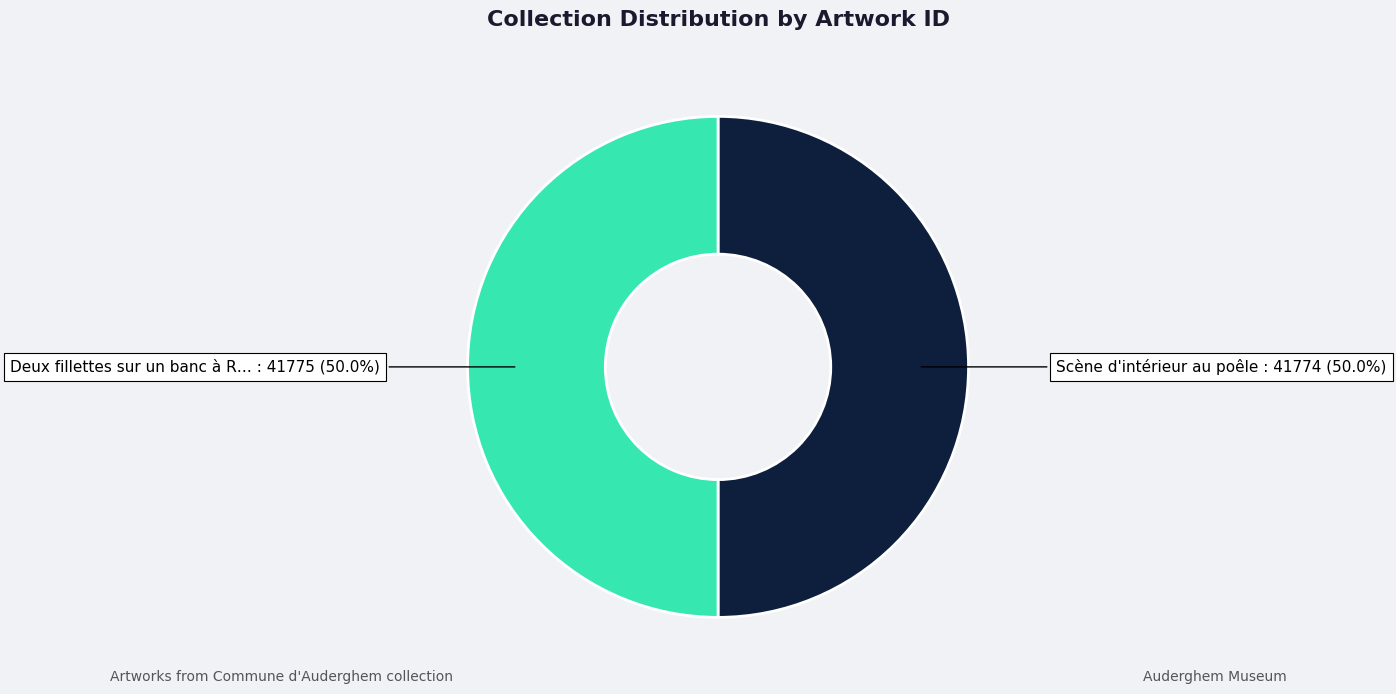

How many segments does this pie chart have?

2